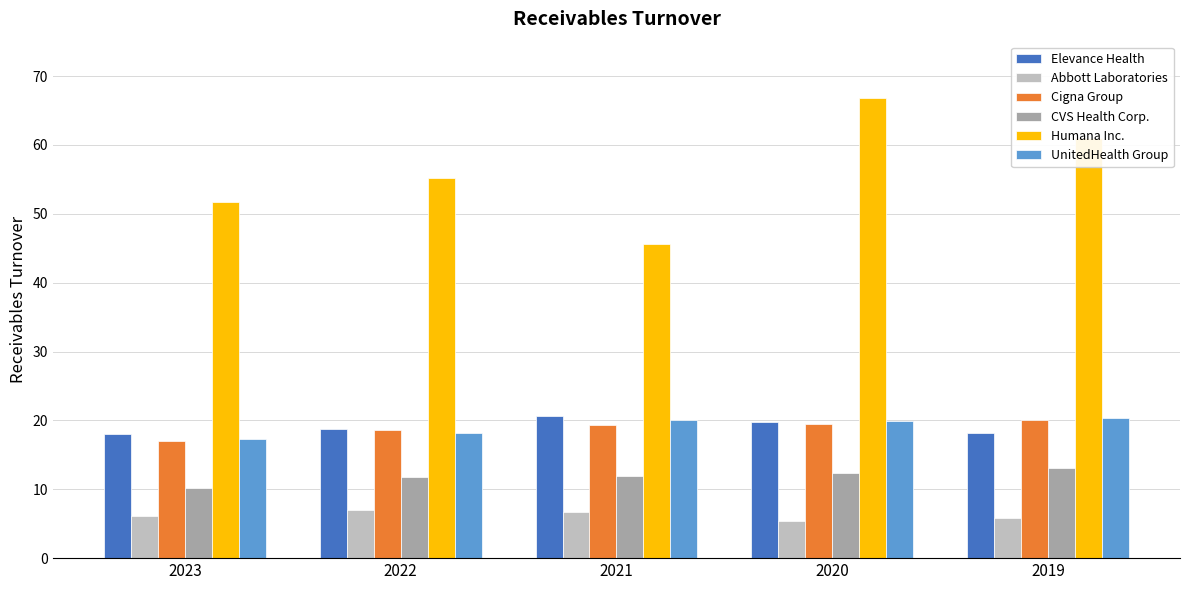

Which category has the highest value in the Elevance Health series?

2021